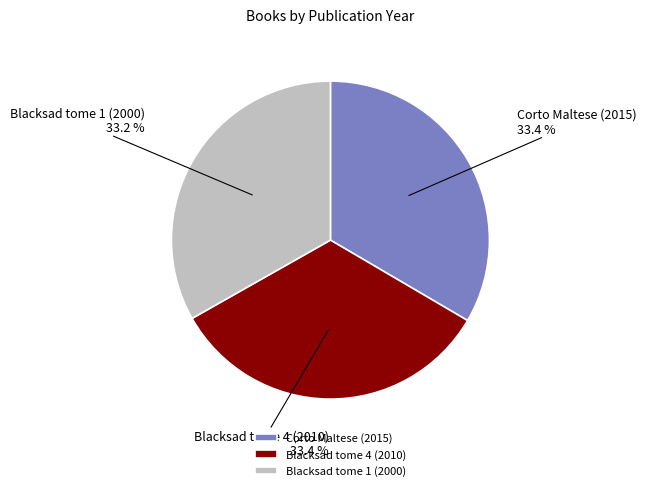

To the nearest percent, what portion does Corto Maltese (2015) represent?

33%